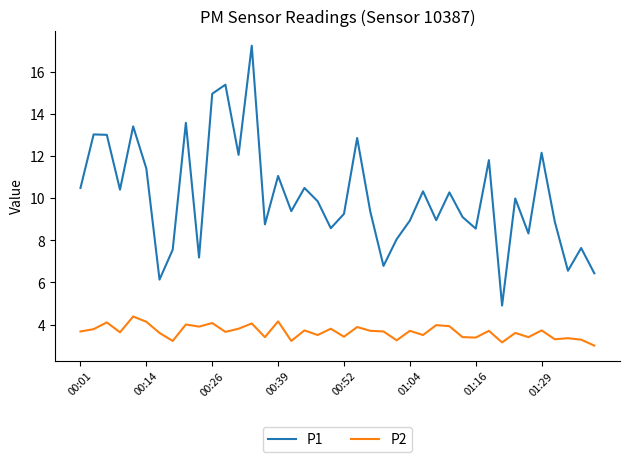

True or false: P1 and P2 cross at least once.

False